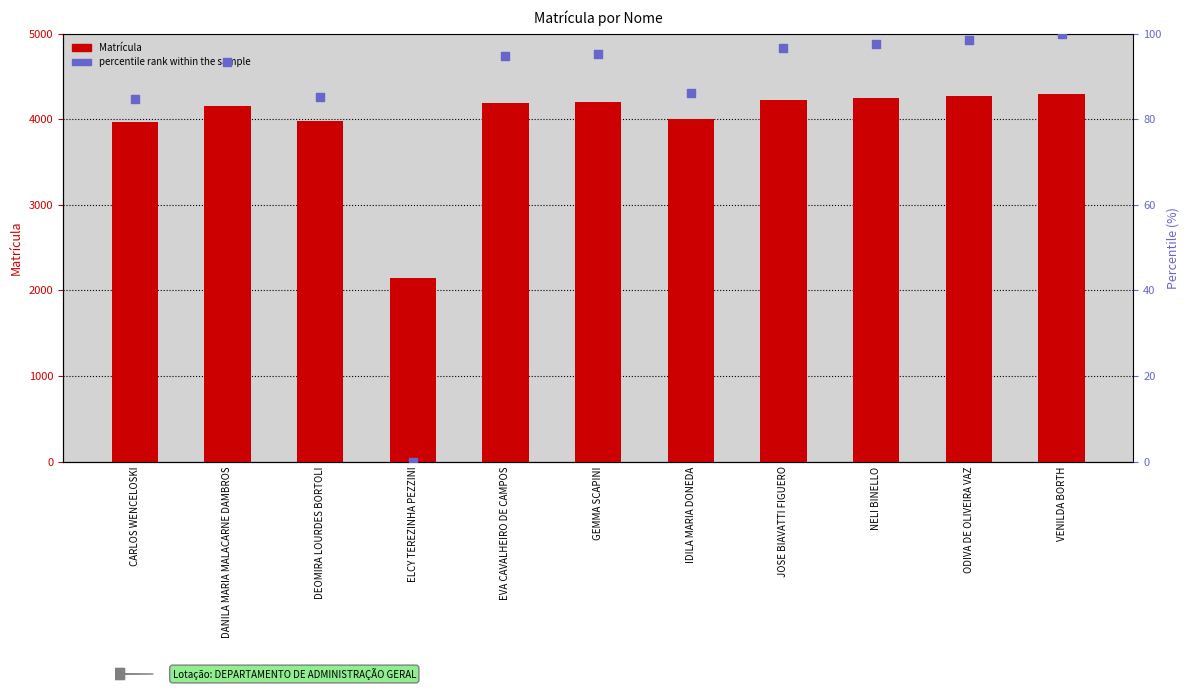

Which series has the largest Y range (max minus min)?

Matrícula